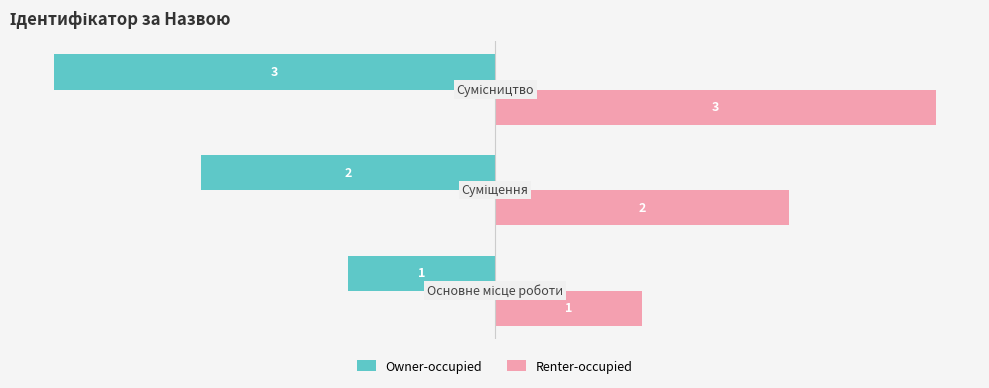

What is the sum of all Owner-occupied values?

-6